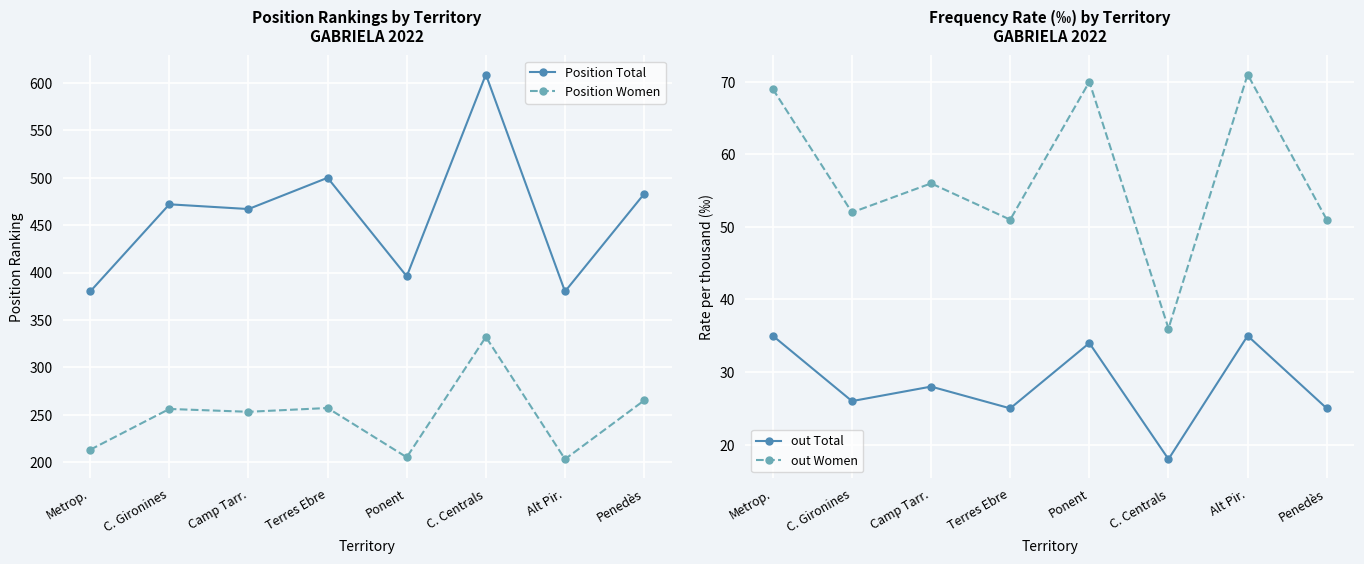

Which label corresponds to the smallest value in the chart?

C. Centrals